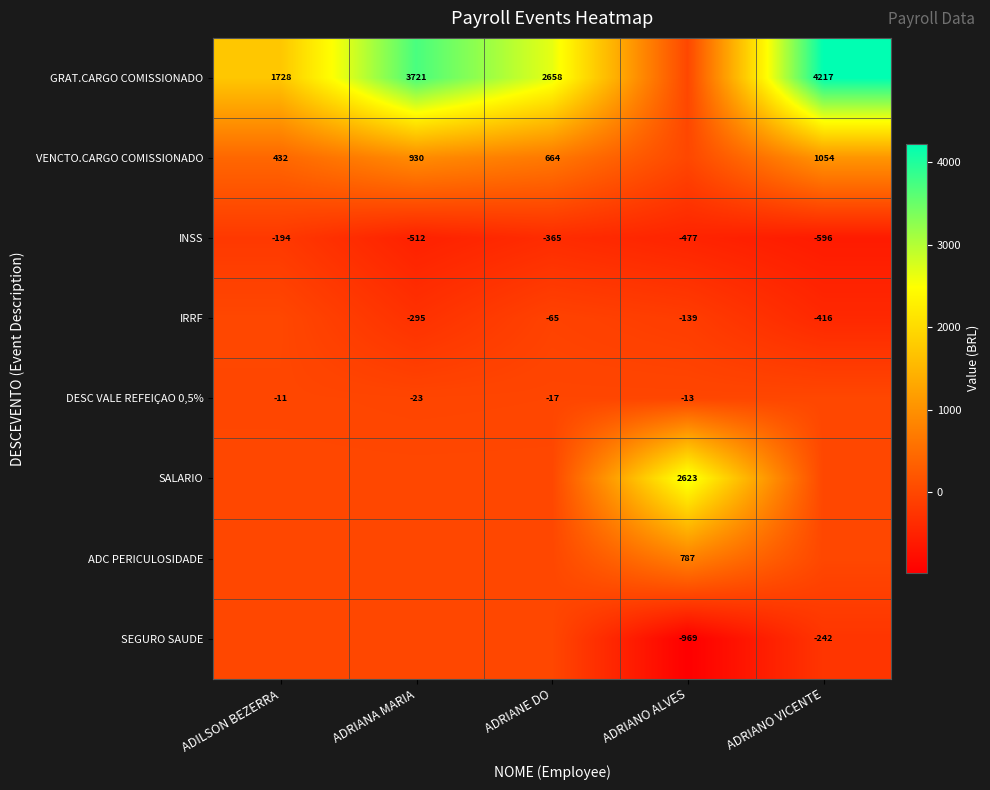

What is the average value of the INSS series?

-429